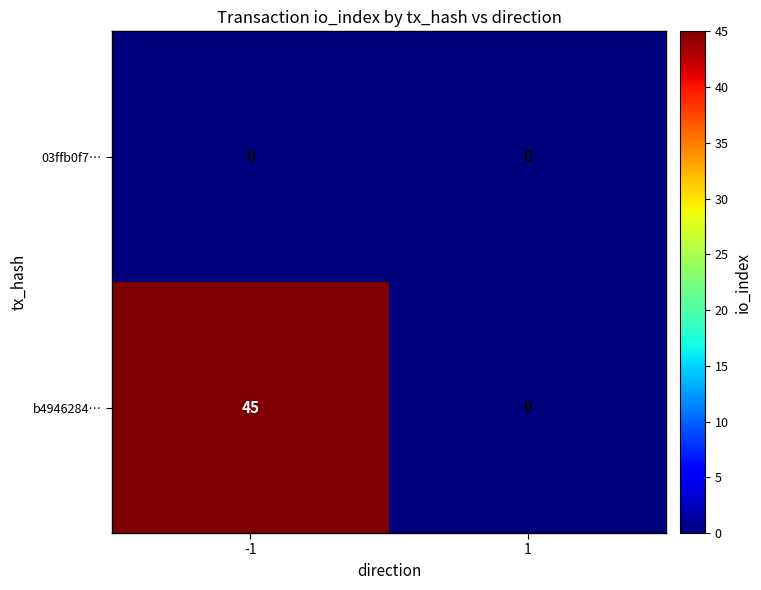

Reading right to left, list all the values displayed in this chart.

03ffb0f7…: 0	0
b4946284…: 0	45